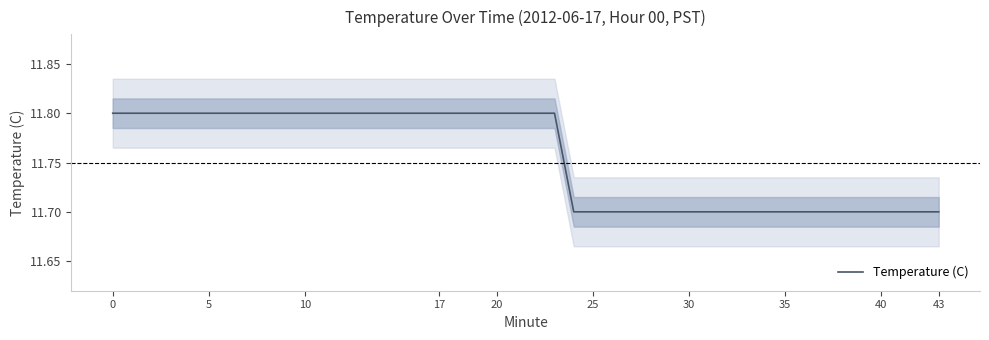

What is the lowest value of the Temperature (C) series?

11.7